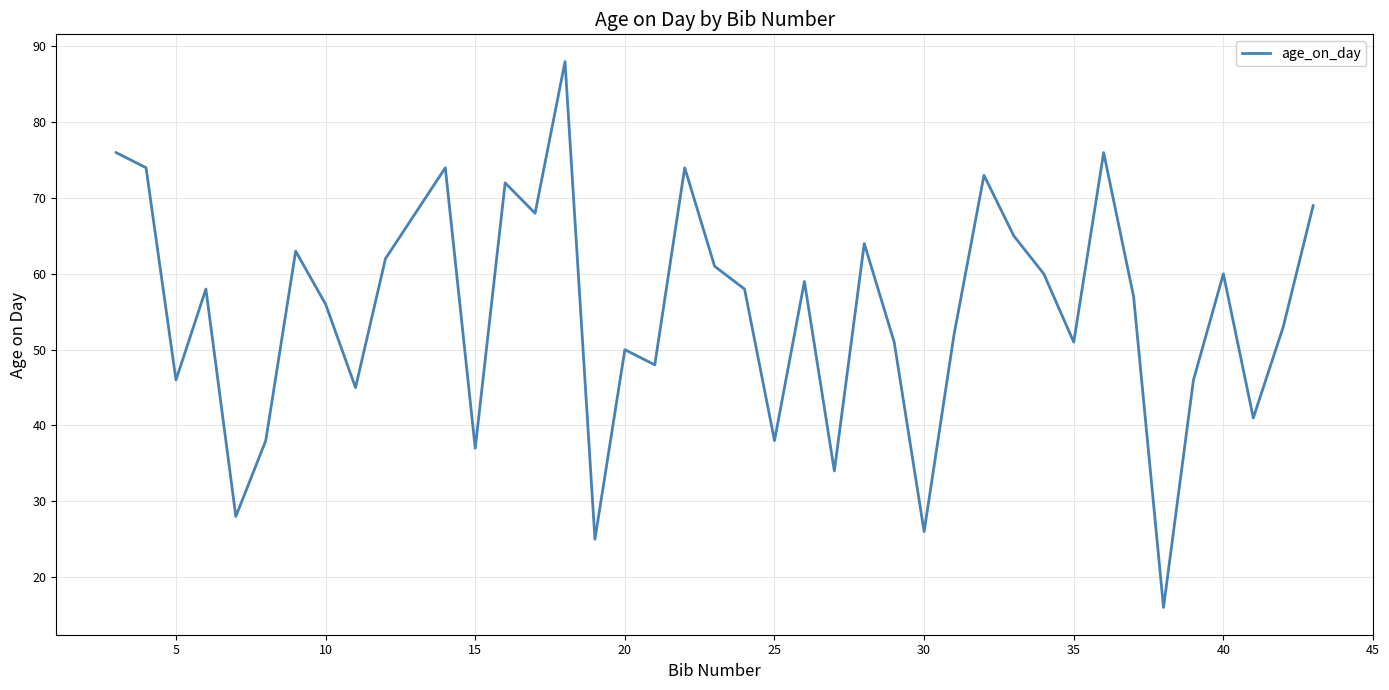

What is the maximum value shown in the chart?

88